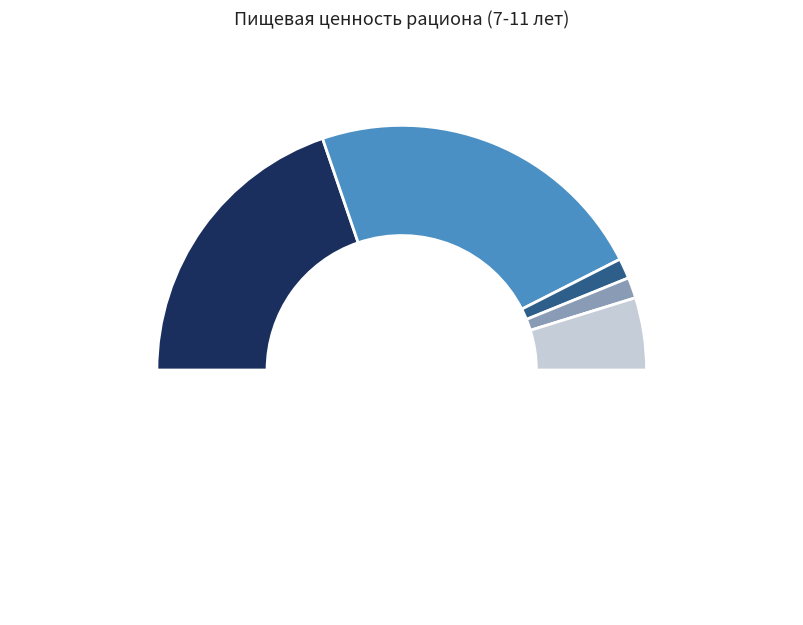

How many segments does this pie chart have?

6